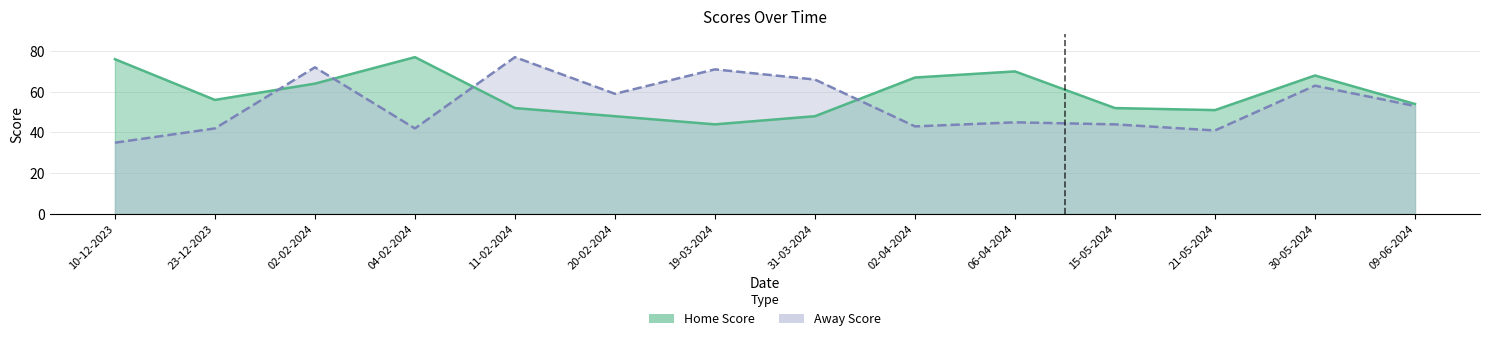

At which category is the sum across all series the highest?

02-02-2024